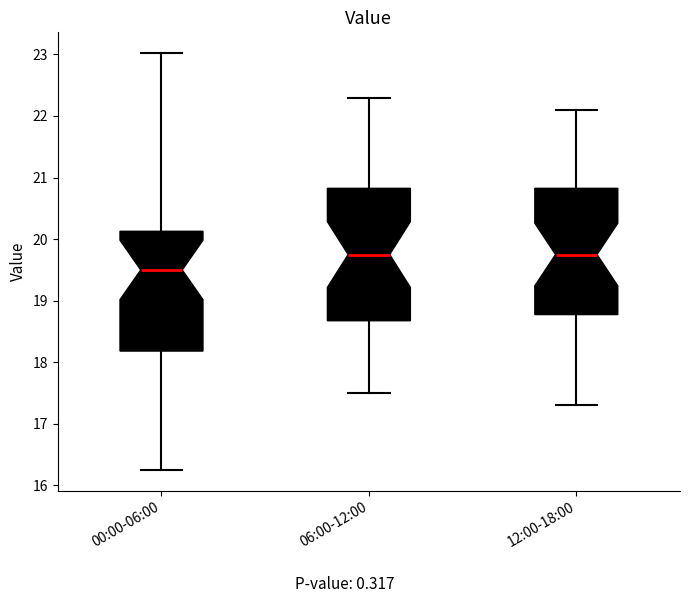

Reading left to right, read every box against the y-axis: the position of its median line, the range the box covers, and the ends of its whiskers. The values are not printed on the chart, so give them approximately, as read against the axis.

00:00-06:00: median 19.5, box 18.2 to 20.1, whiskers 16.3 to 23.0
06:00-12:00: median 19.8, box 18.7 to 20.8, whiskers 17.5 to 22.3
12:00-18:00: median 19.8, box 18.8 to 20.8, whiskers 17.3 to 22.1